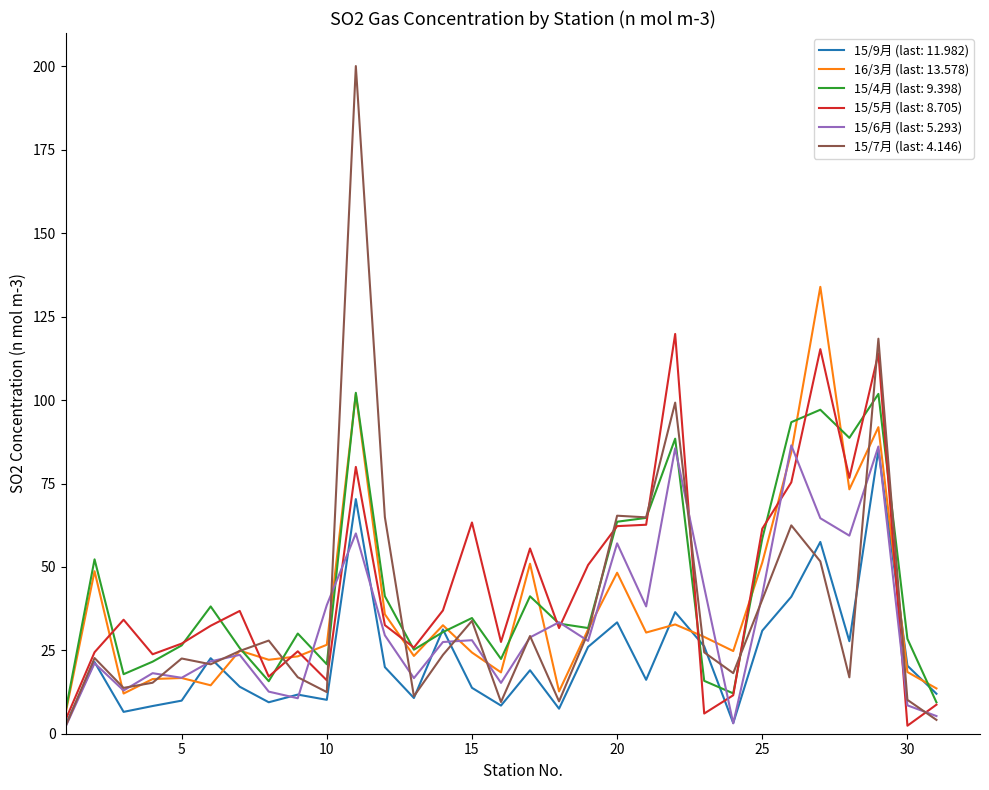

What is the highest value of the 15/4月 (last: 9.398) series?

102.2